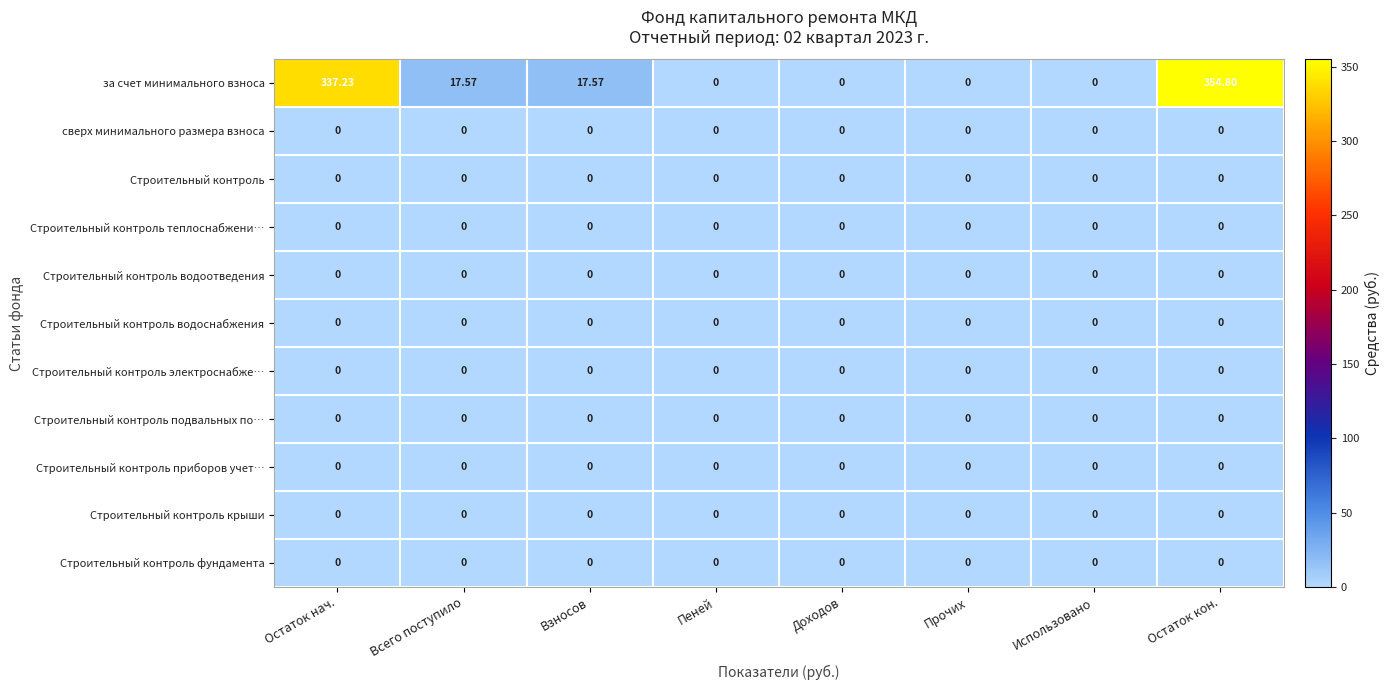

Count the number of data series in this chart.

11